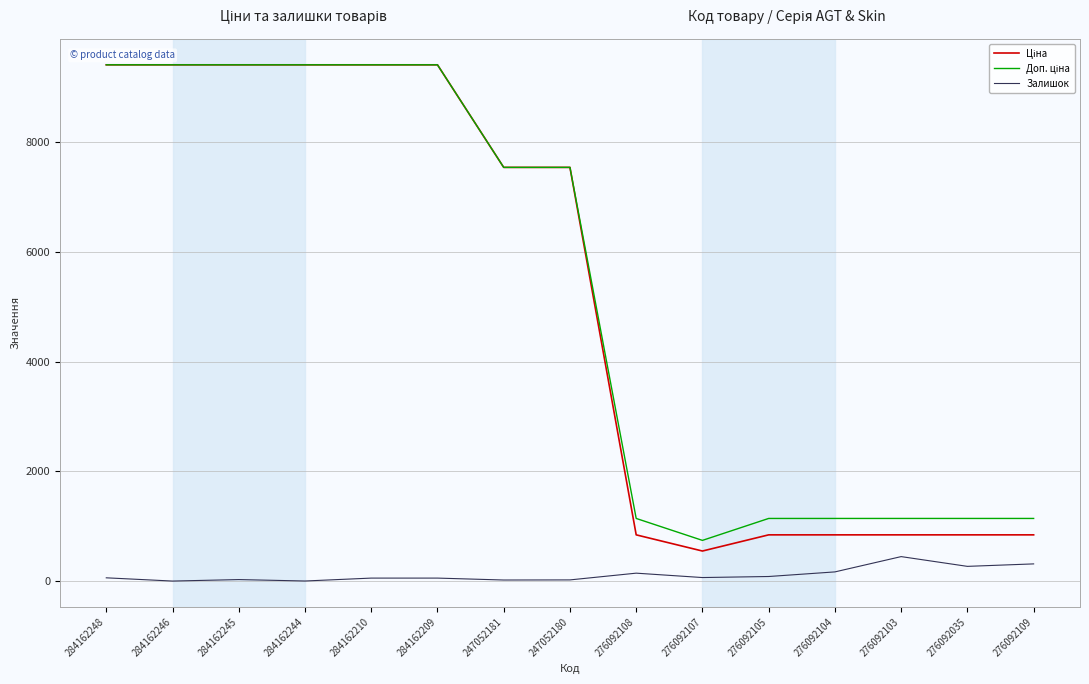

List the labels in order of Ціна value, largest first.

284162248, 284162246, 284162245, 284162244, 284162210, 284162209, 247052181, 247052180, 276092108, 276092105, 276092104, 276092103, 276092035, 276092109, 276092107